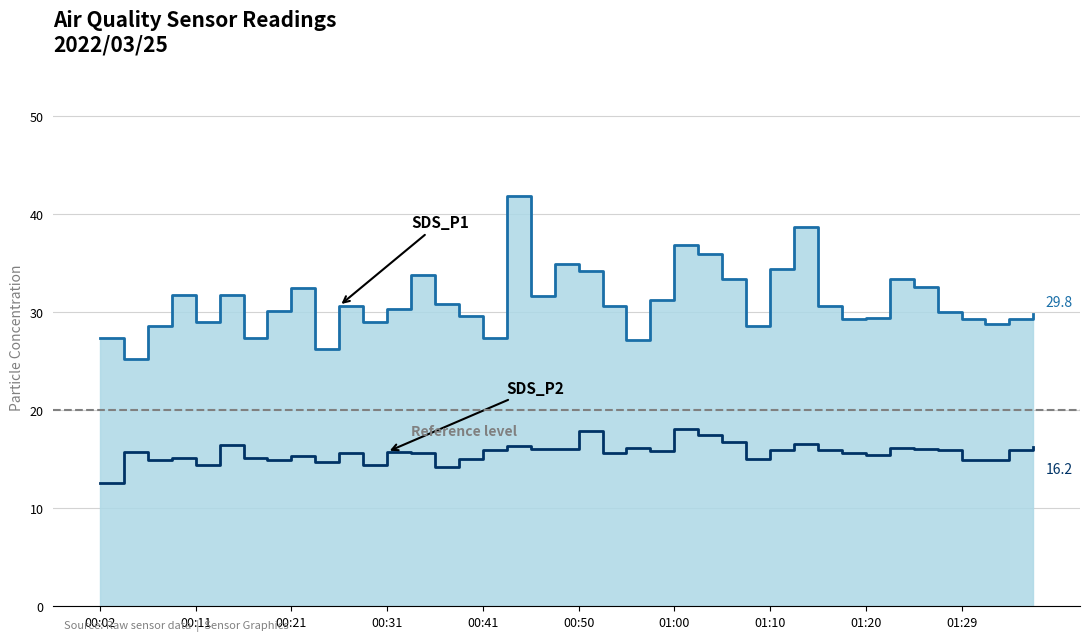

At how many categories does at least one series exceed 12?

40